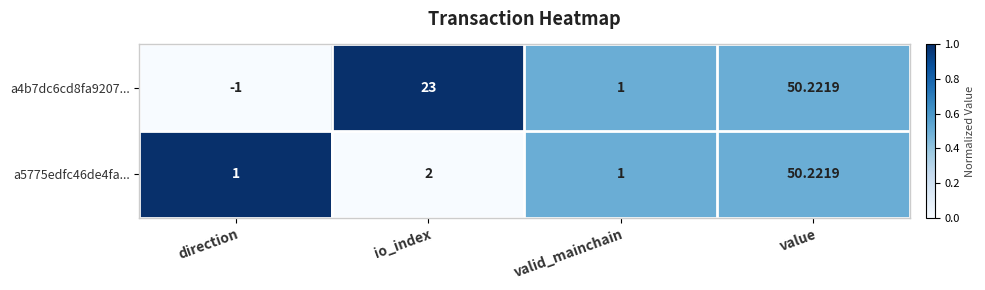

Is the value of a4b7dc6cd8fa9207... at io_index greater than the value of a5775edfc46de4fa... at io_index?

Yes